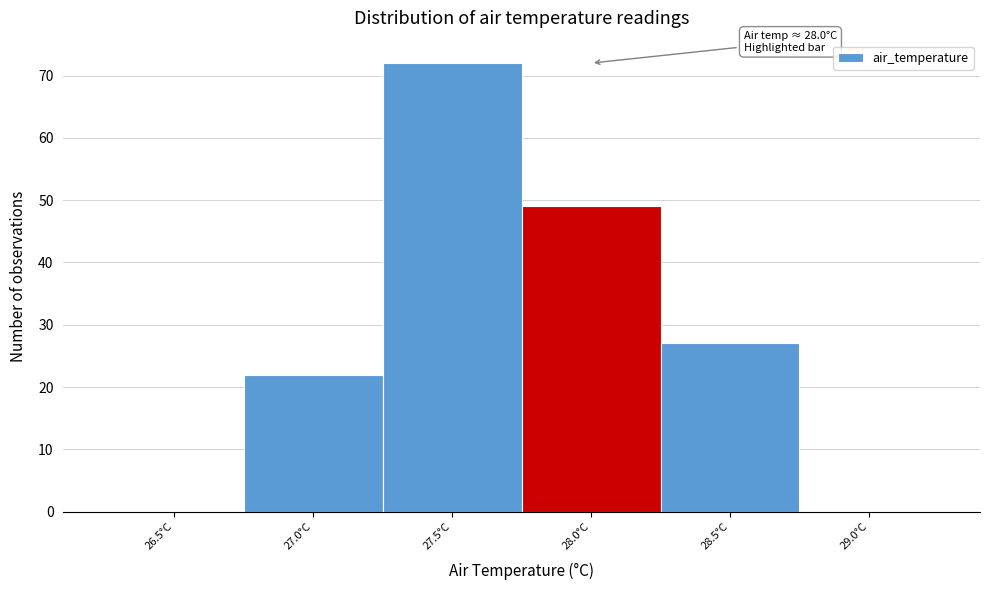

Reading left to right, transcribe all the data shown in this chart.

26.5°C=0	27.0°C=22	27.5°C=72	28.0°C=49	28.5°C=27	29.0°C=0